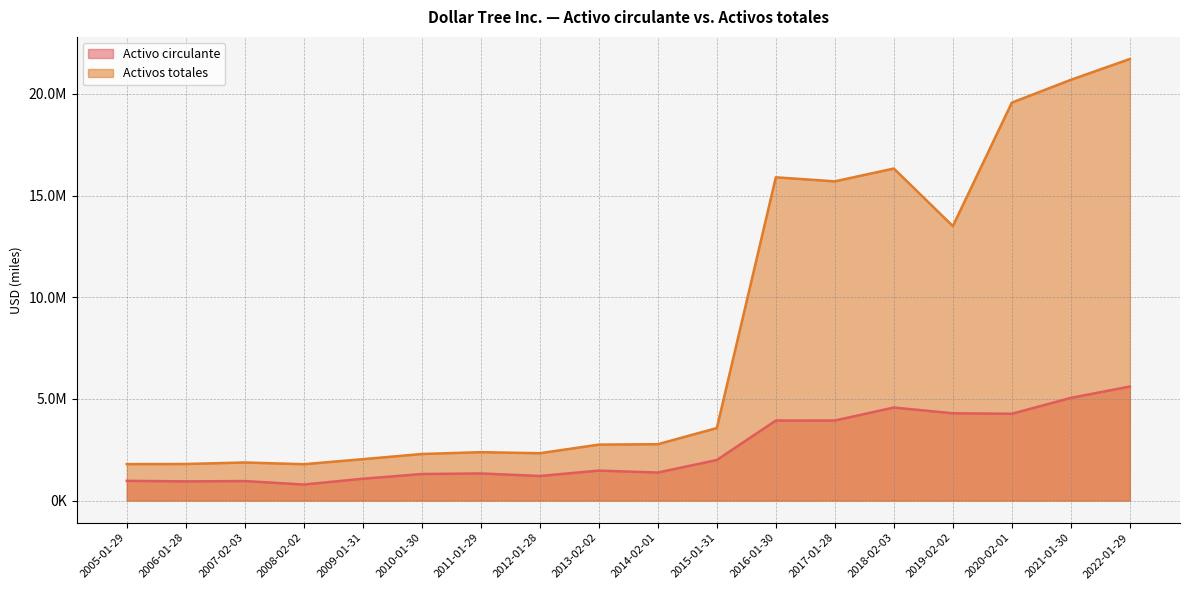

True or false: Activo circulante has a value of 7063442 at 2019-02-02.

False